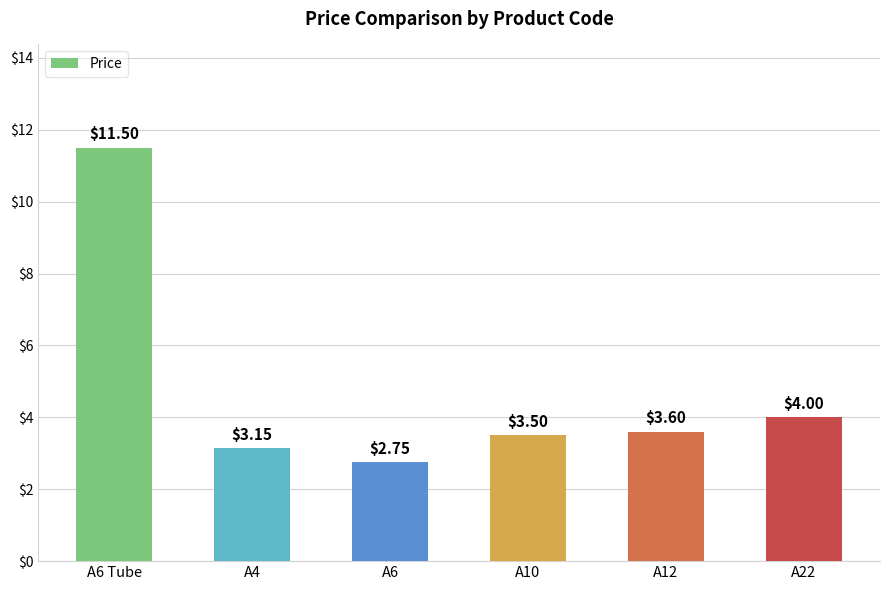

At which label does the data first exceed 3?

A6 Tube